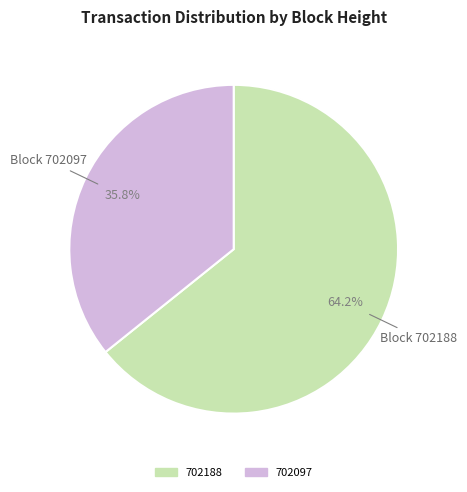

The 702188 slice represents 55% of the pie. True or false?

False